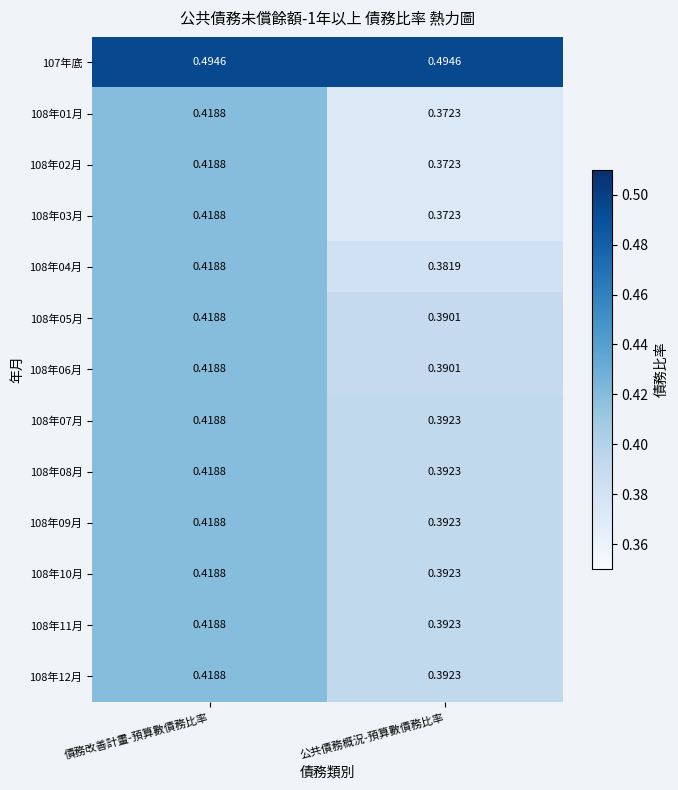

Which category has the lowest value in the 108年11月 series?

公共債務概況-預算數債務比率